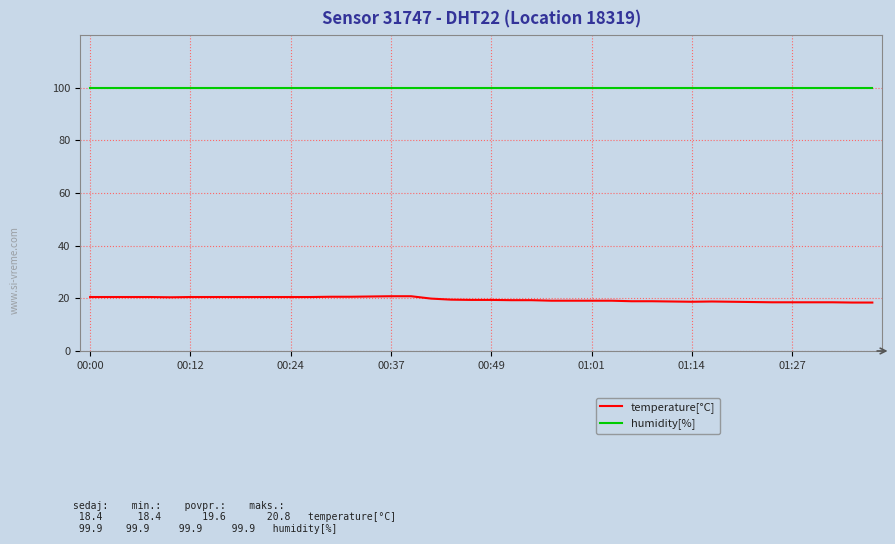

True or false: humidity[%] and temperature[°C] intersect in this chart.

False